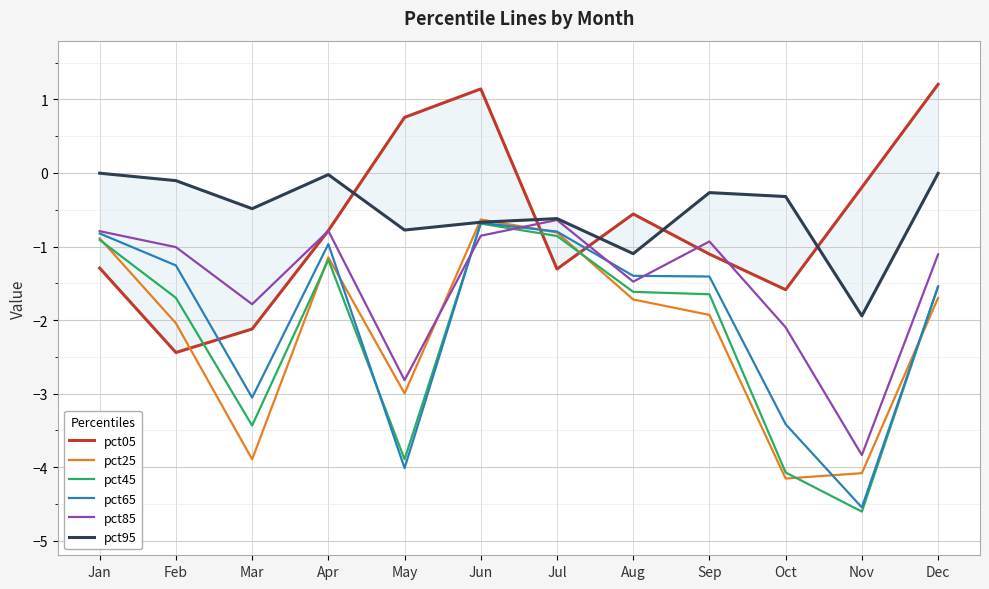

Is the value of pct45 at Nov greater than the value of pct85 at Mar?

No